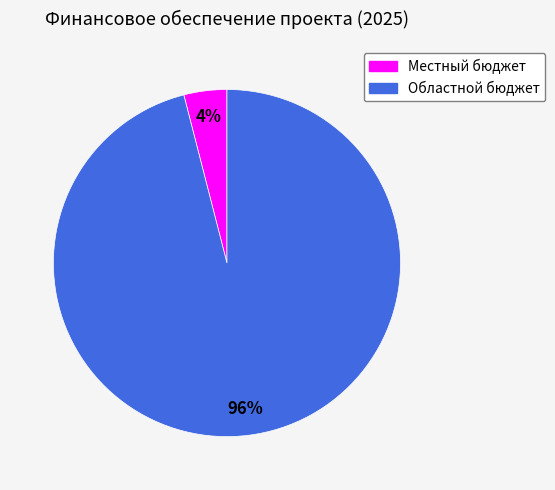

To the nearest percent, what percentage of the pie is Местный бюджет?

4%